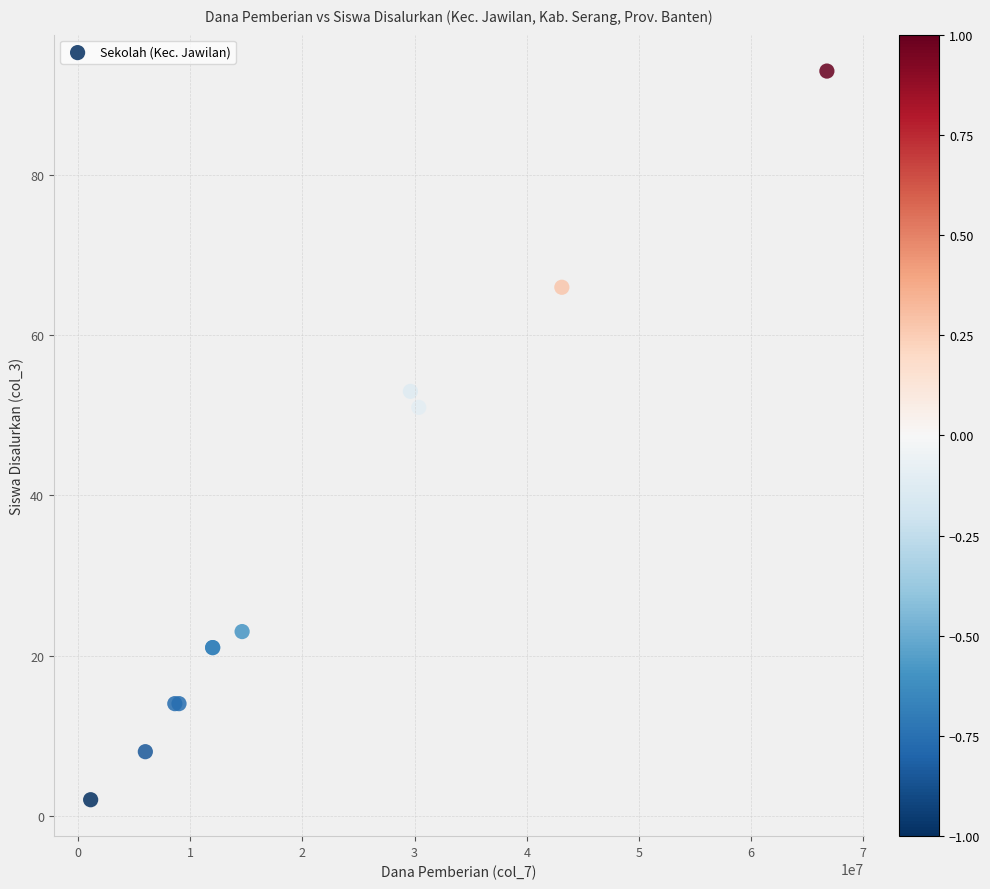

What Y value in the scatter plot is closest to 47?

51